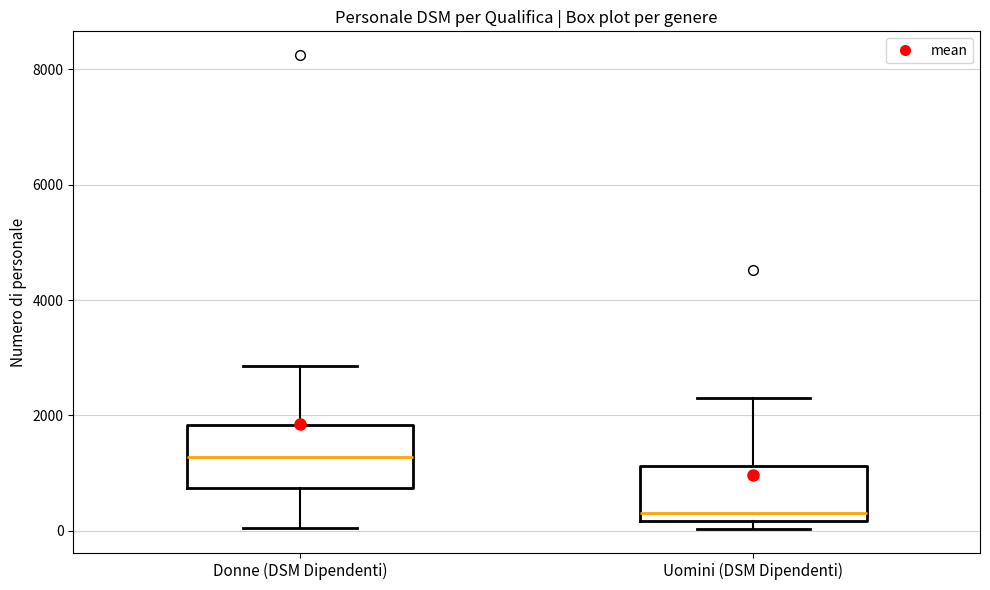

Reading left to right, transcribe this box plot: for each box, give where its median line is, the range the box spans, and where its two whiskers end, as read against the y-axis. The values are not printed on the chart, so give them approximately, as read against the axis.

Donne (DSM Dipendenti): median 1200, box 800 to 1800, whiskers 0 to 2800
Uomini (DSM Dipendenti): median 400, box 200 to 1200, whiskers 0 to 2200